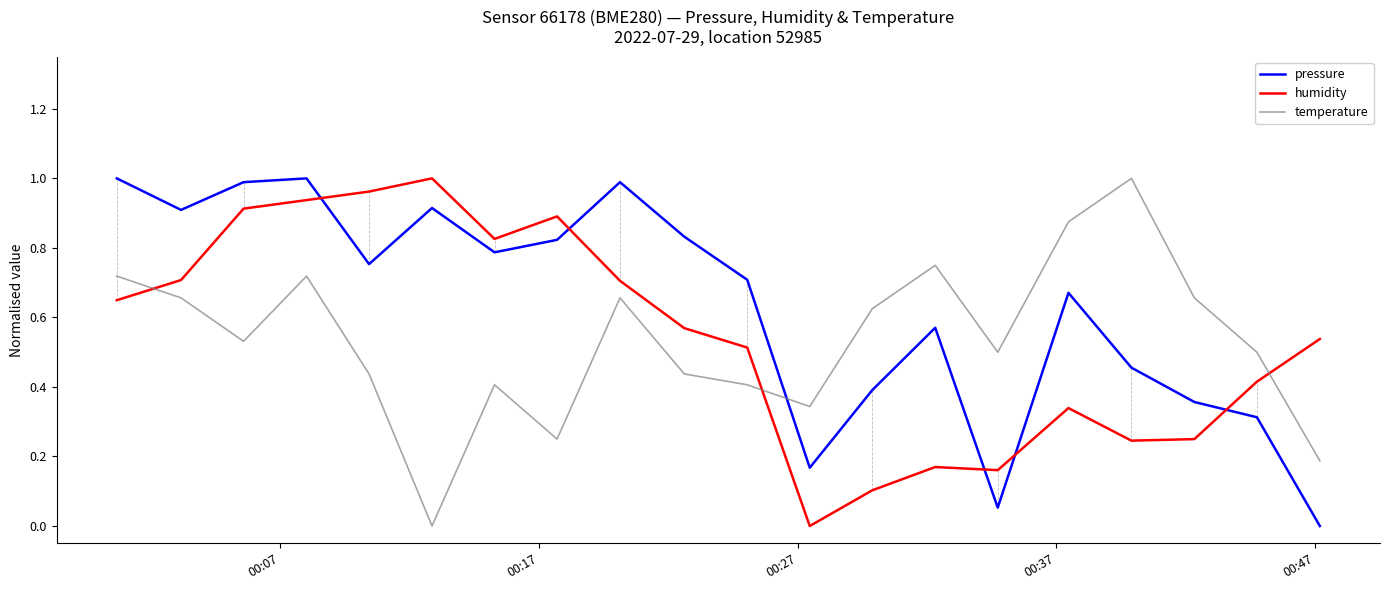

Which series ends up on top after the final intersection of temperature and pressure?

temperature